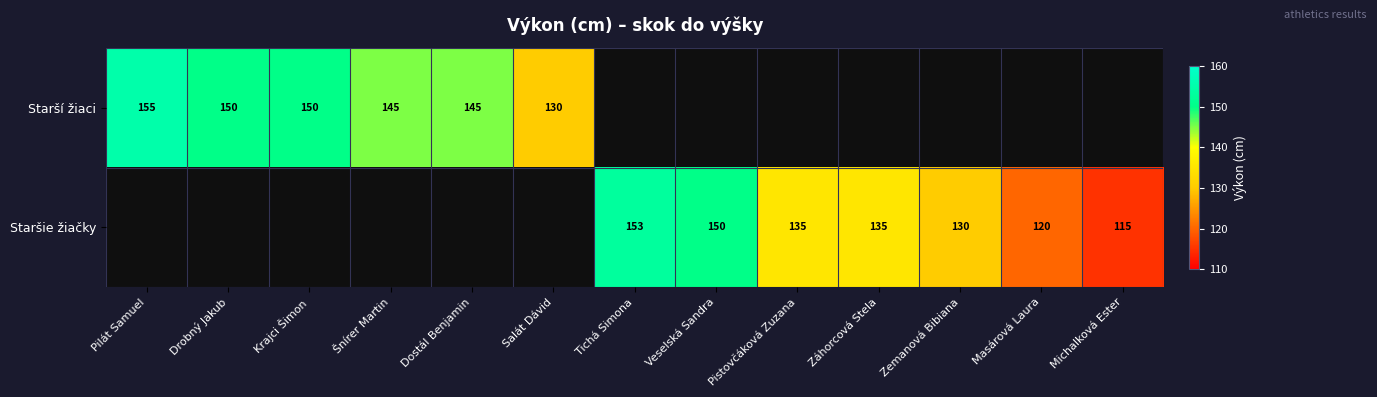

True or false: Starší žiaci has a value of 145 at Šnírer Martin.

True